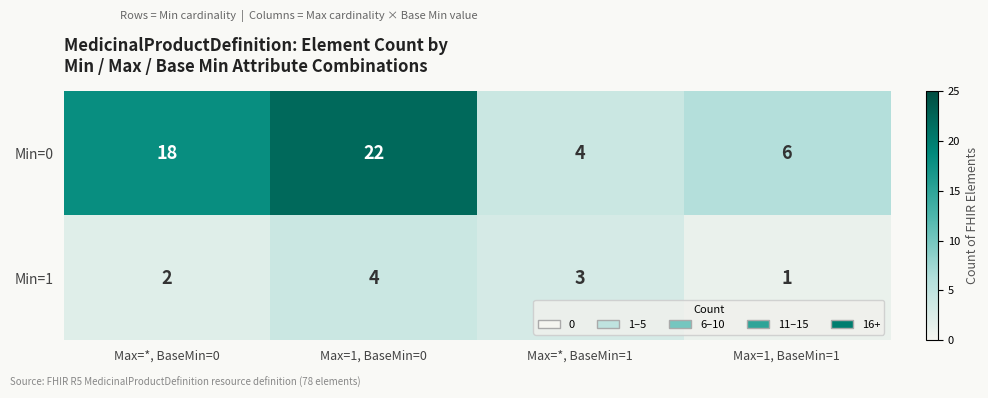

List the labels in order of Min=1 value, smallest first.

Max=1, BaseMin=1, Max=*, BaseMin=0, Max=*, BaseMin=1, Max=1, BaseMin=0